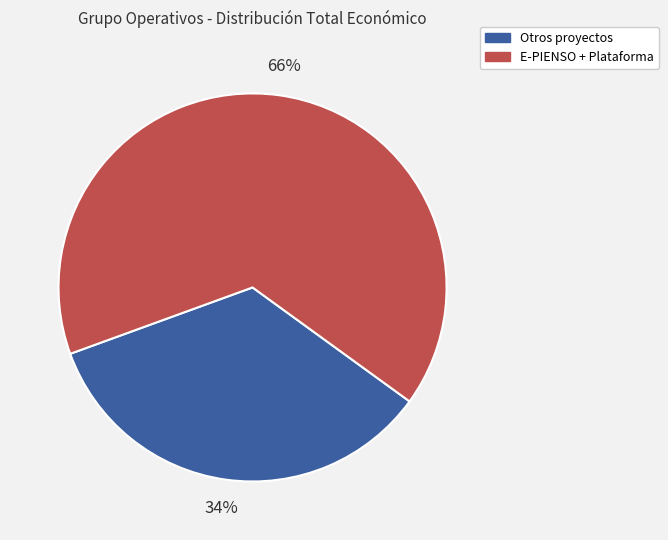

To the nearest percent, what portion does Otros proyectos represent?

34%